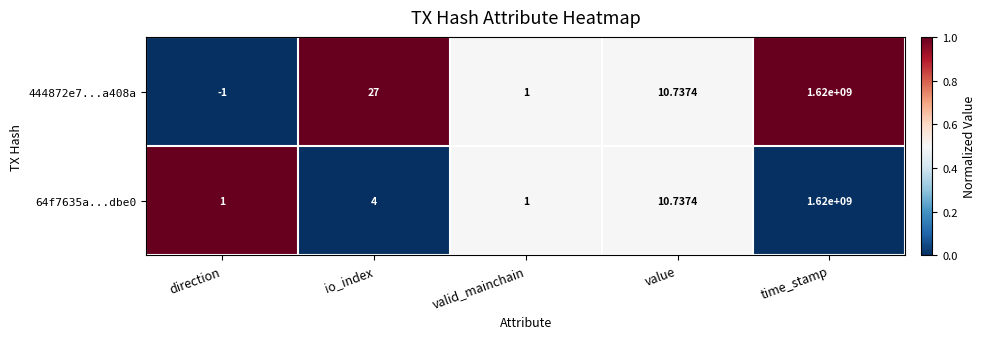

Rank the series by their average value, from lowest to highest.

64f7635a...dbe0, 444872e7...a408a